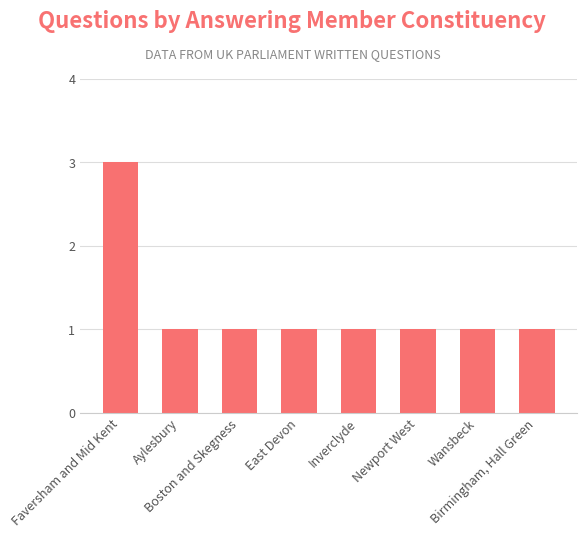

What is the maximum value shown in the chart?

3